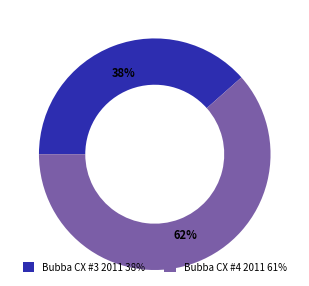

To the nearest percent, what is the combined percentage of Bubba CX #4 2011 and Bubba CX #3 2011?

100%